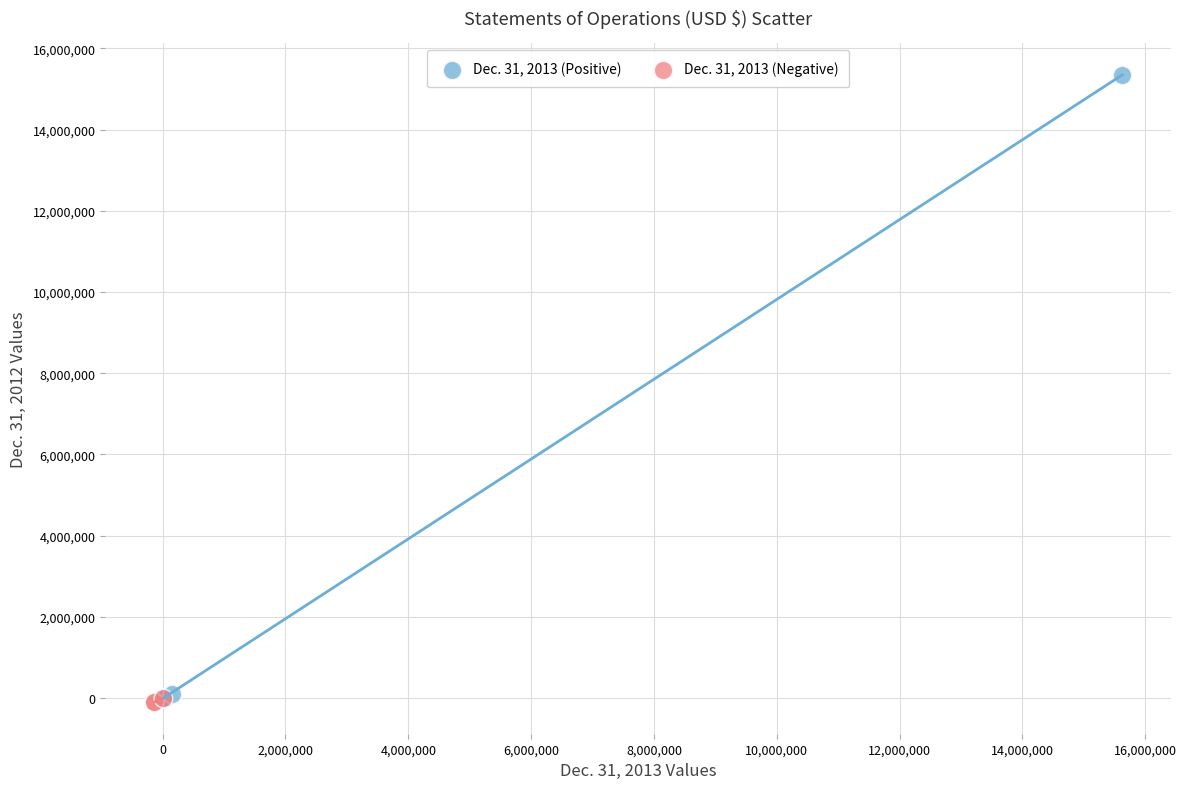

Which series contains the highest Y value?

Dec. 31, 2013 (Positive)